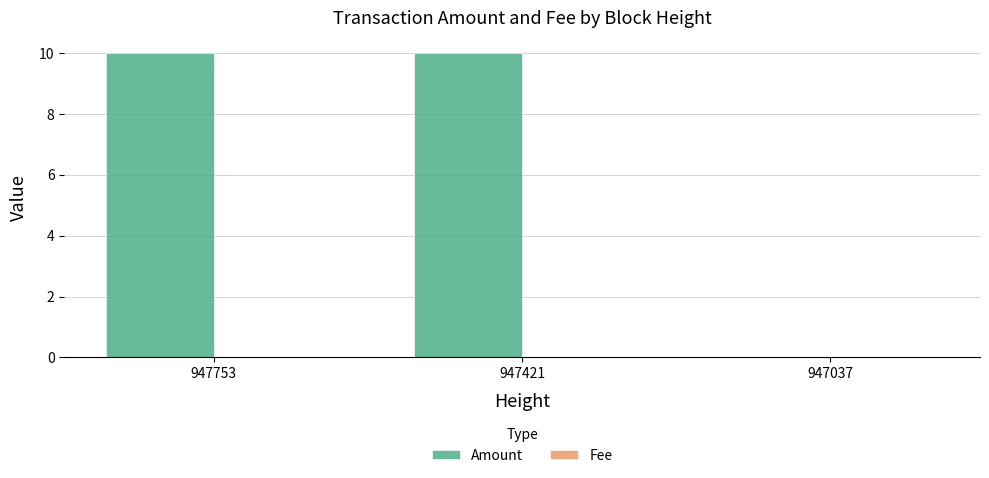

What is the sum of all Amount values?

20.0